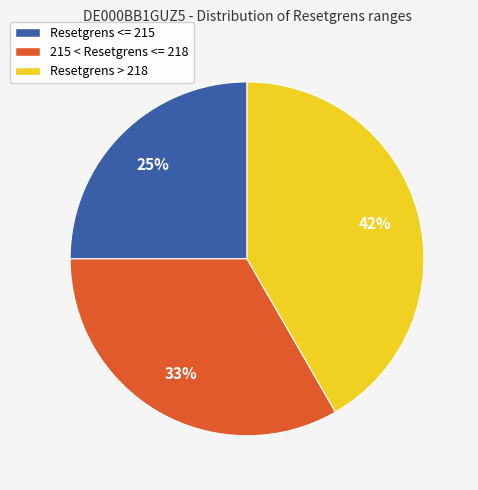

Does any single category account for the majority?

No